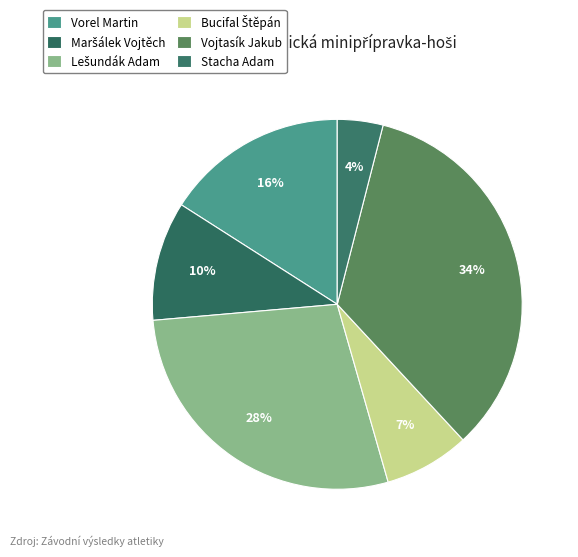

Count the number of slices in the pie.

6